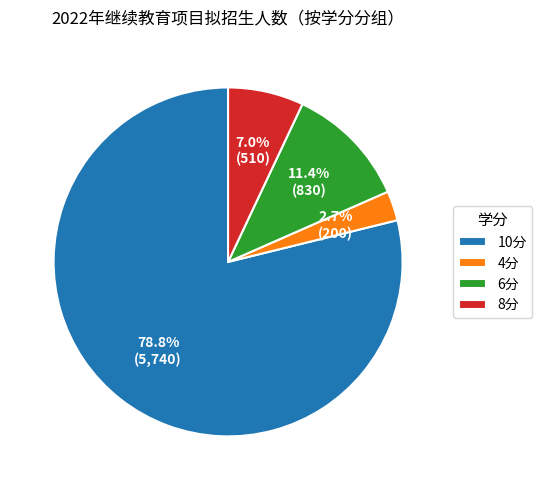

To the nearest percent, what is the combined percentage of 8分 and 10分?

86%